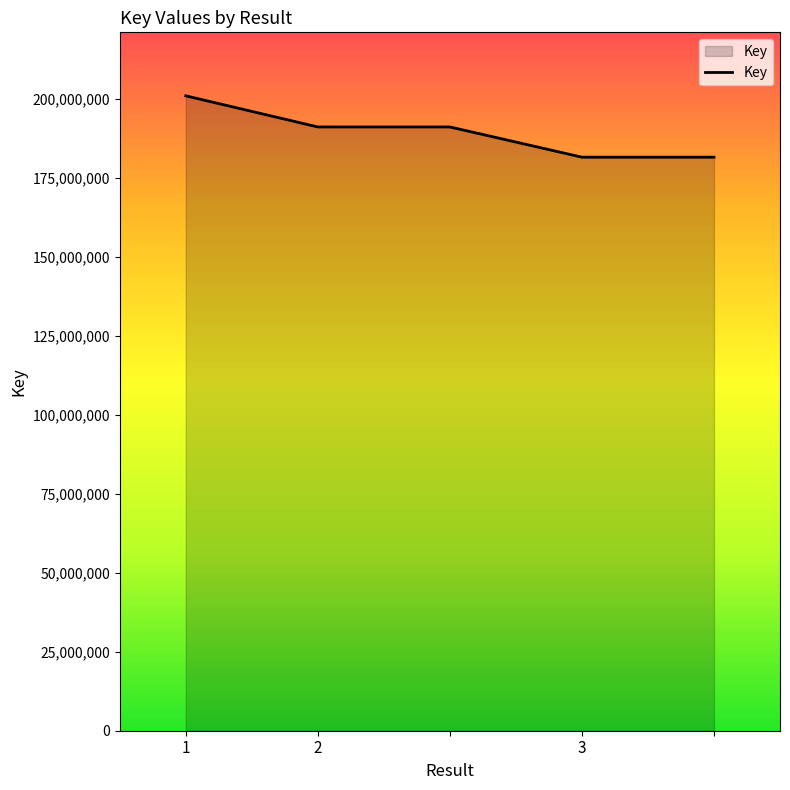

Does the chart have visible grid lines?

No